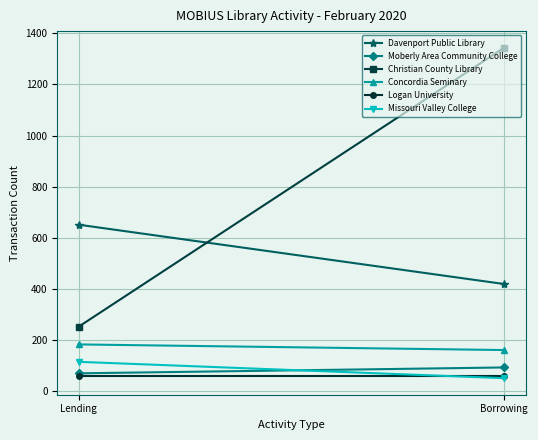

What is the value of the Missouri Valley College point at the 1st from the left?

116